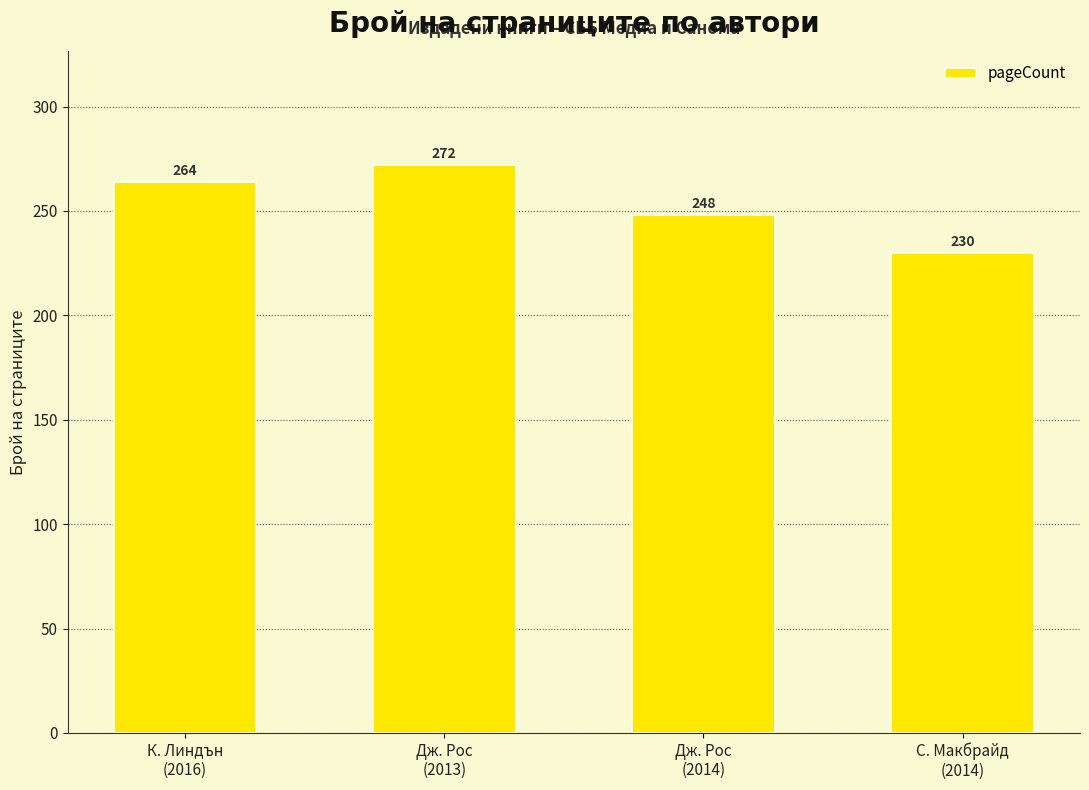

Count the values in the range 248 to 272.

3